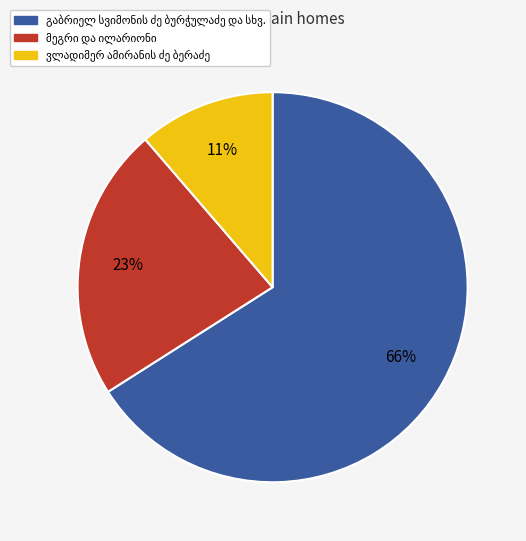

Is there any slice that represents more than half of the pie?

Yes